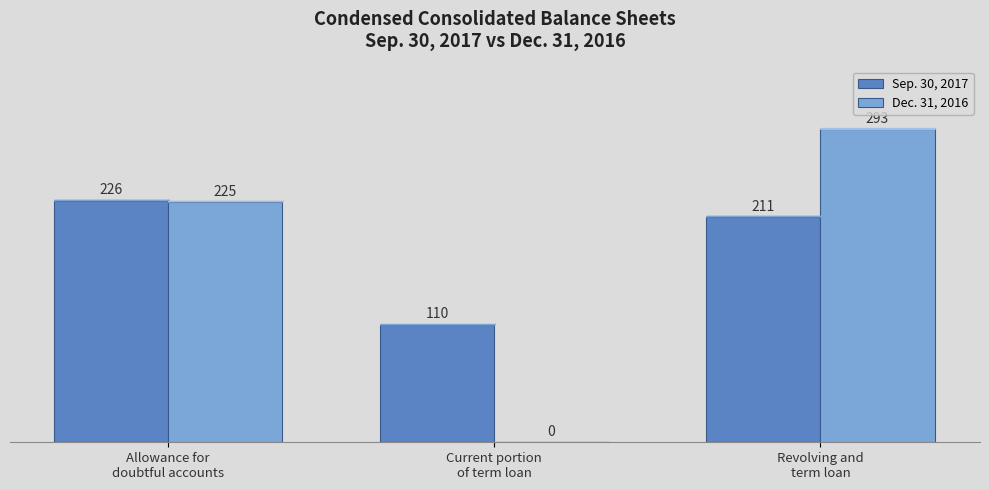

Is the value of Dec. 31, 2016 at Allowance for
doubtful accounts greater than the value of Sep. 30, 2017 at Allowance for
doubtful accounts?

No